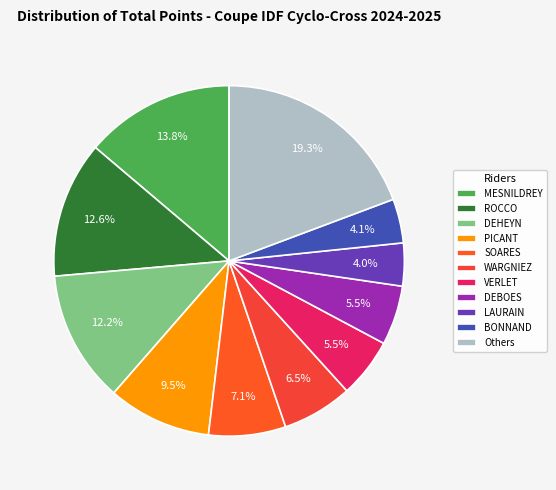

Count the number of slices in the pie.

11